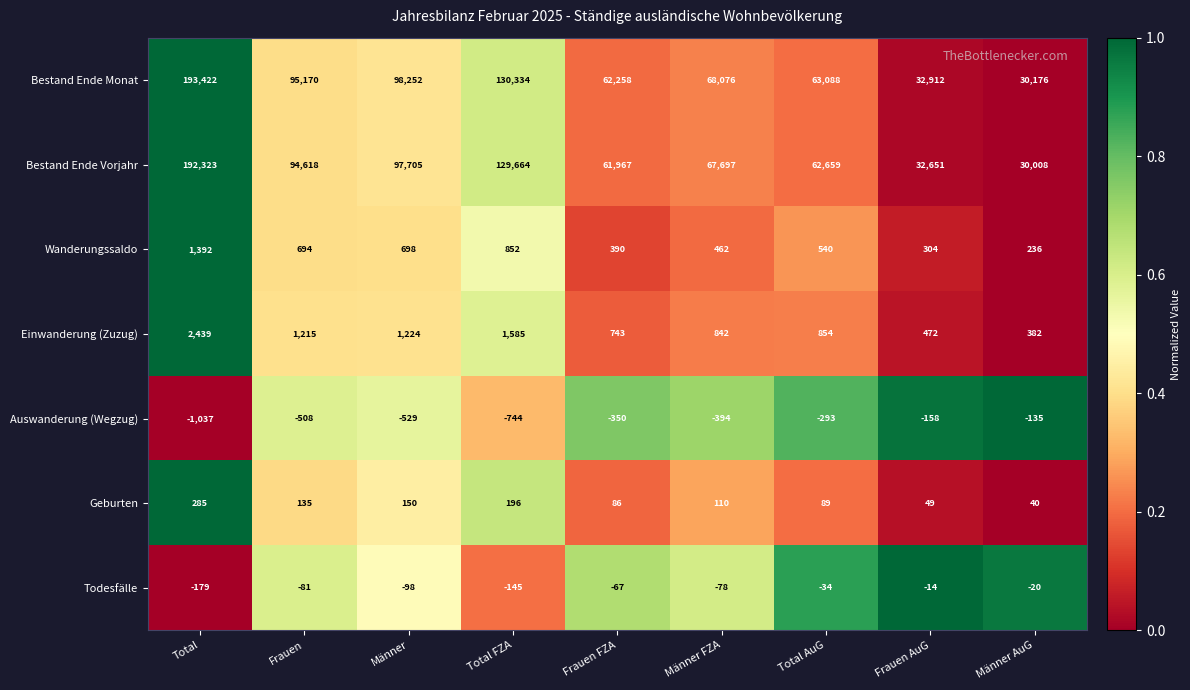

The Bestand Ende Vorjahr series shows 62659 at Total AuG. True or false?

True